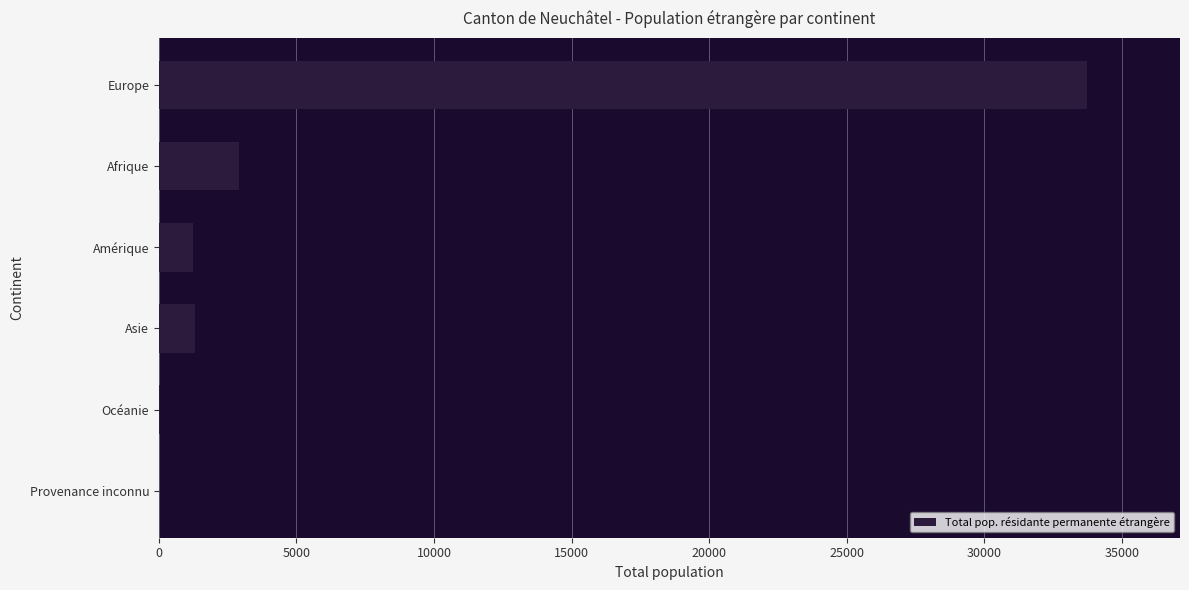

What is the maximum value shown in the chart?

33734